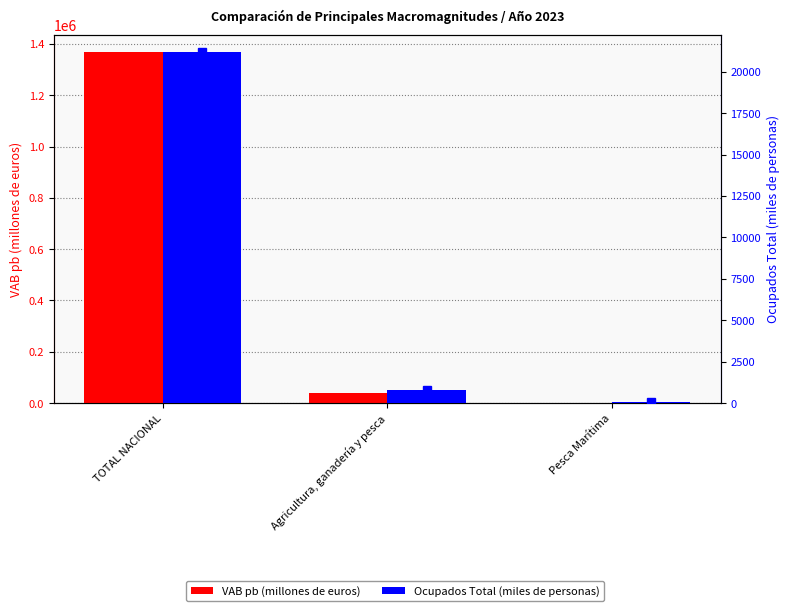

Which category has the highest value across all series?

TOTAL NACIONAL